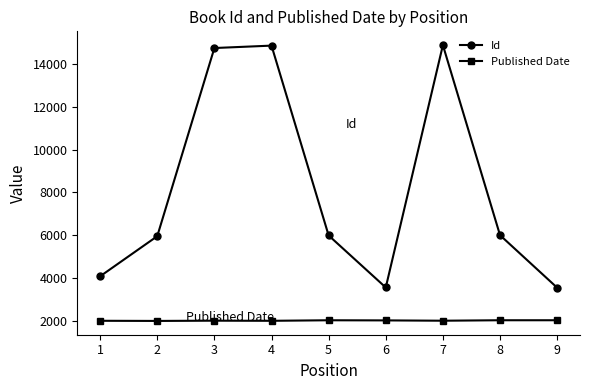

What is the spread (max minus min) of values at 9?

1524